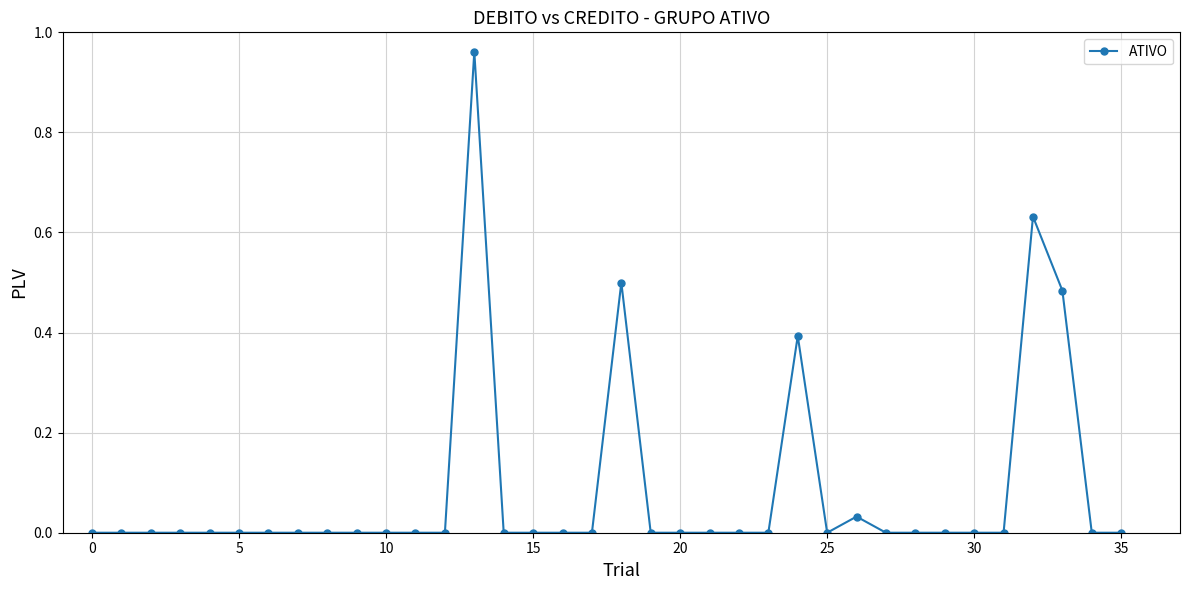

True or false: the data has more than 2 interior local peaks.

True